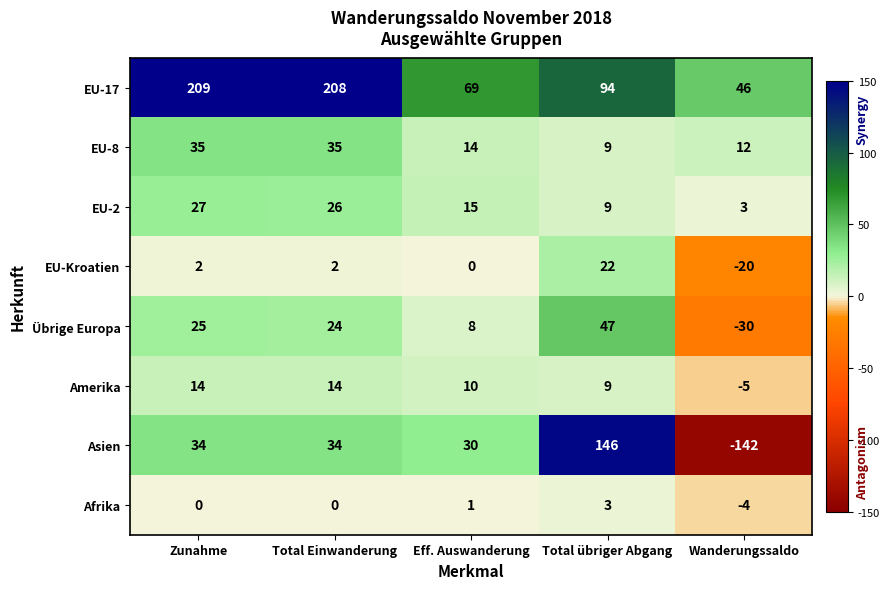

At which category does the chart reach its minimum across all series?

Wanderungssaldo